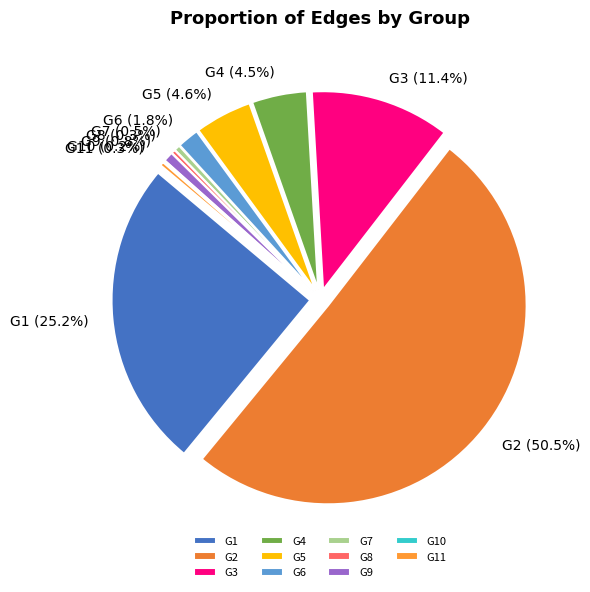

What is the ratio of the value at G1 to the value at G9?

31.4